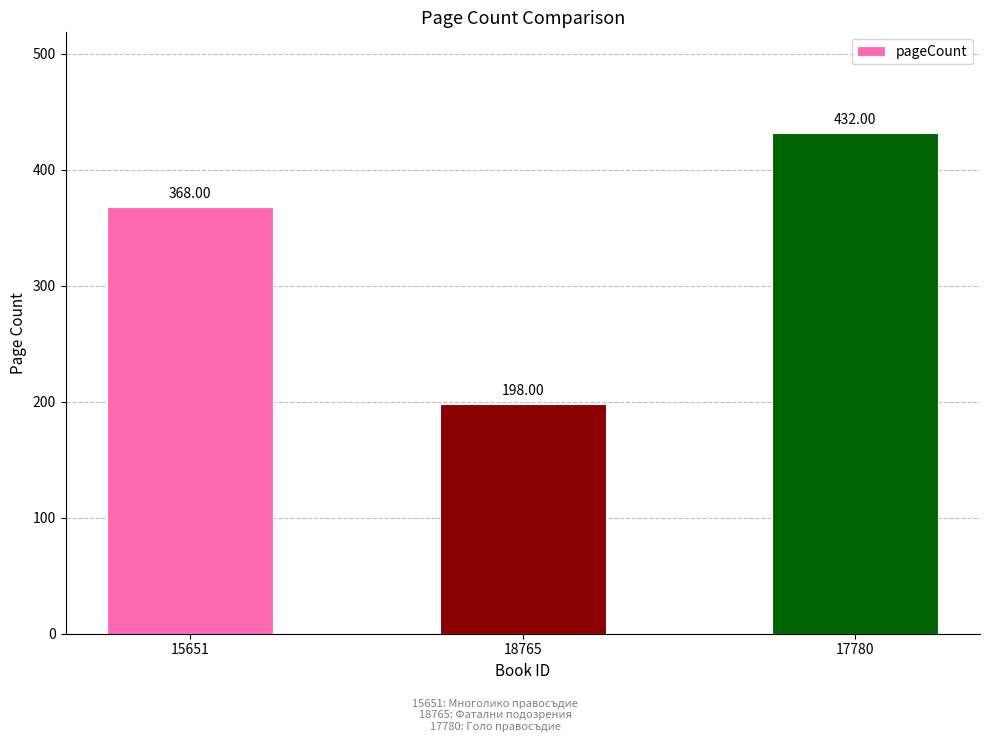

What is the difference between the values at 18765 and 15651?

170